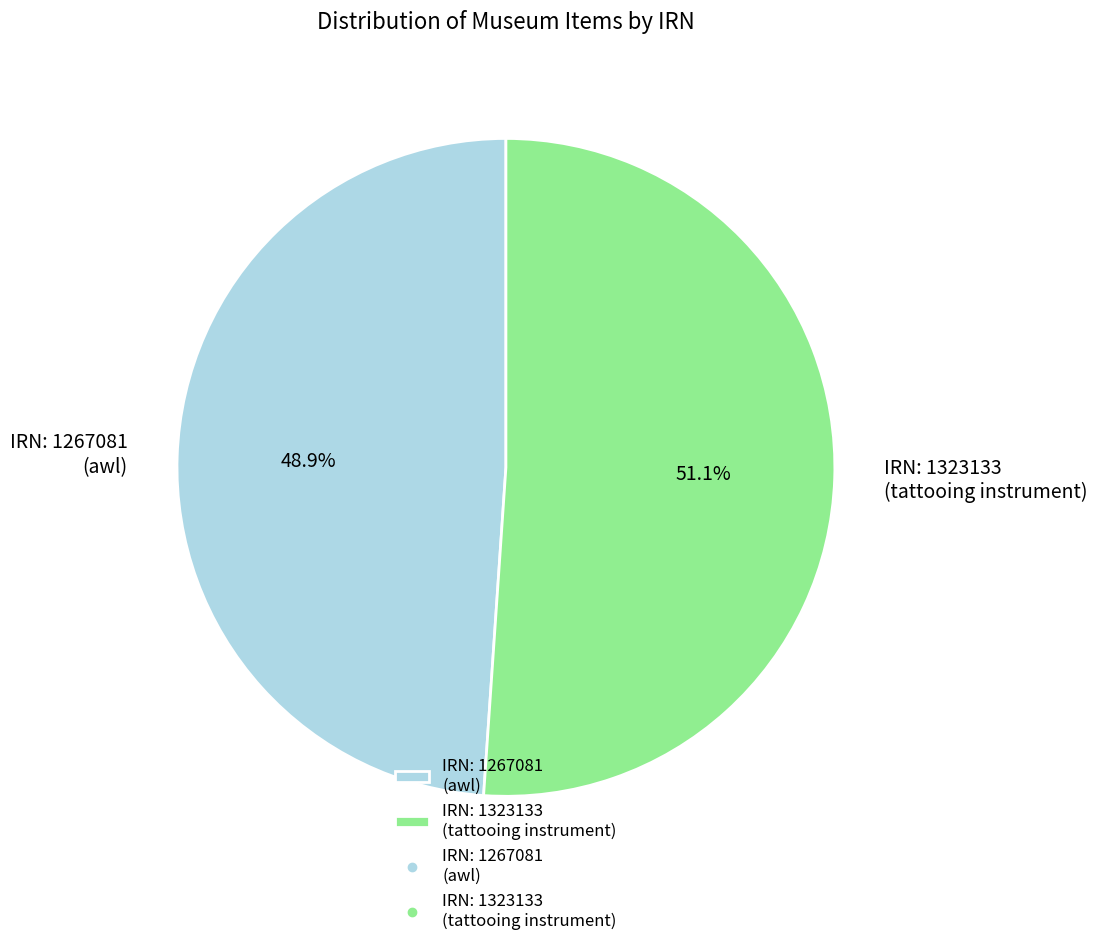

To the nearest percent, what is the difference between the largest and smallest slice percentages?

2%